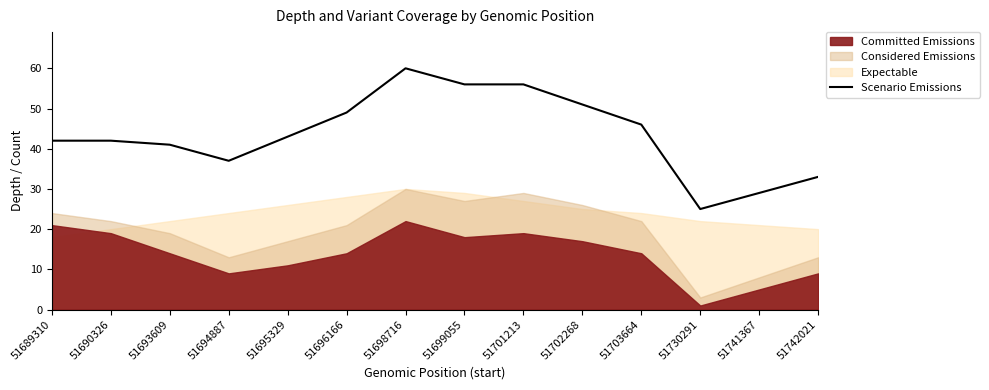

What is the value of the 8th point from the left?

56